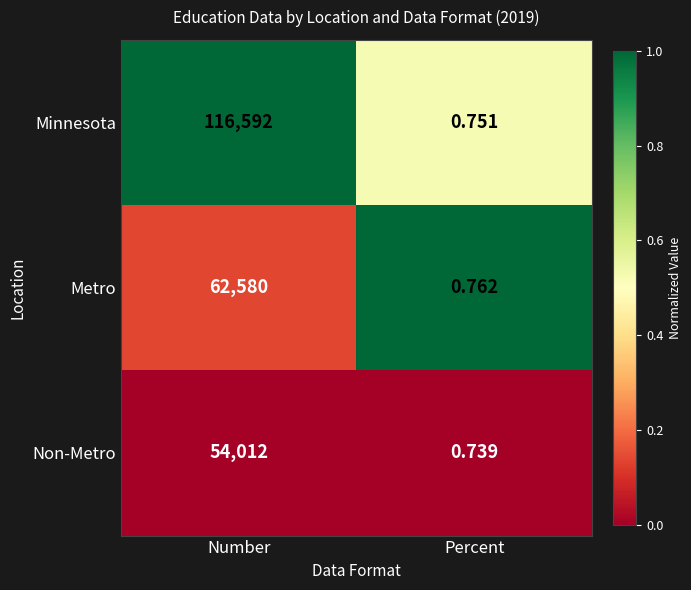

How many categories are shown in the chart?

2